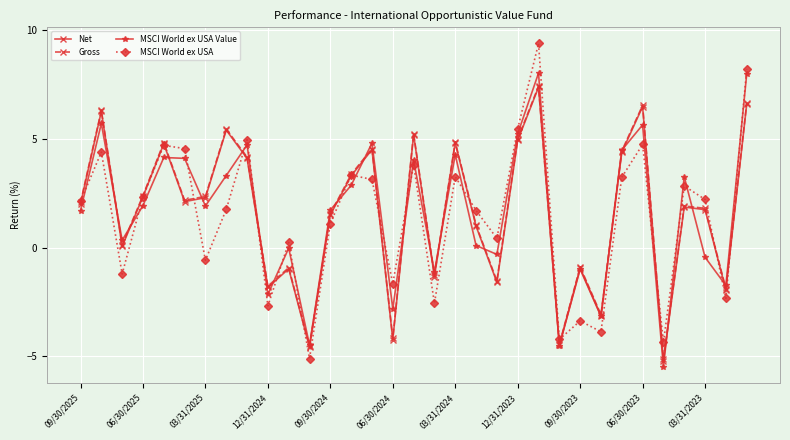

How many lines are shown in the chart?

4